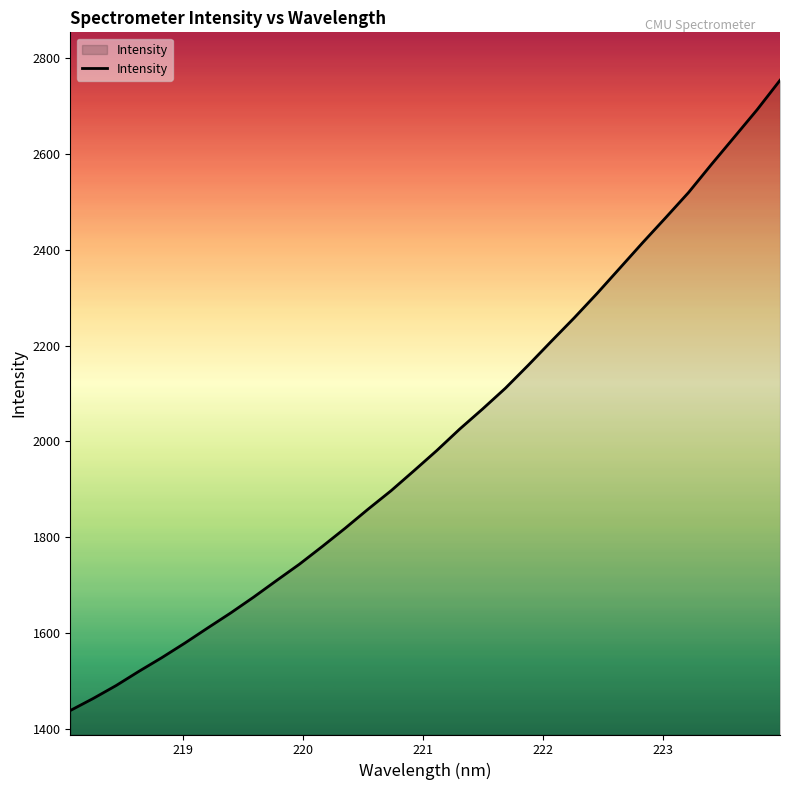

What is the difference between the maximum and minimum values?

1314.5